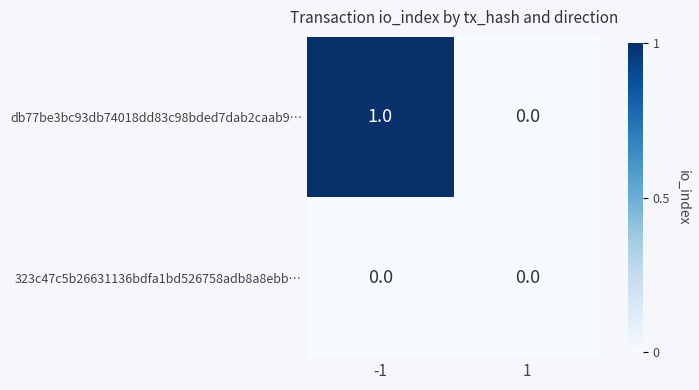

Between -1 and 1, which series saw the biggest shift?

db77be3bc93db74018dd83c98bded7dab2caab9…